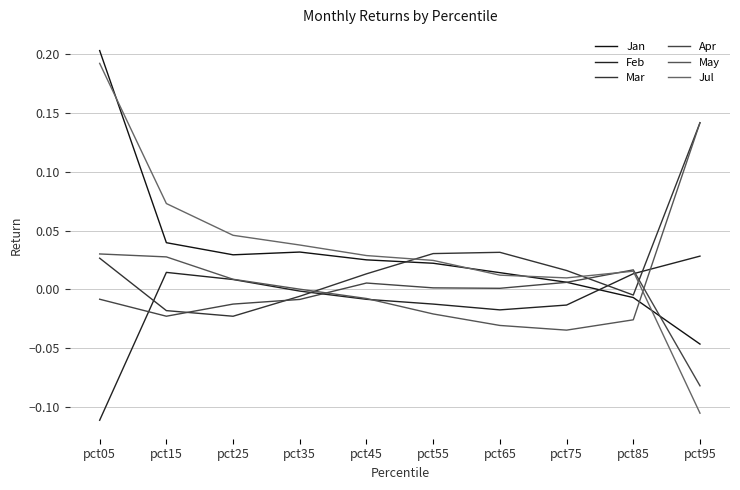

Is it true that Jul equals 0.1 at pct15?

False